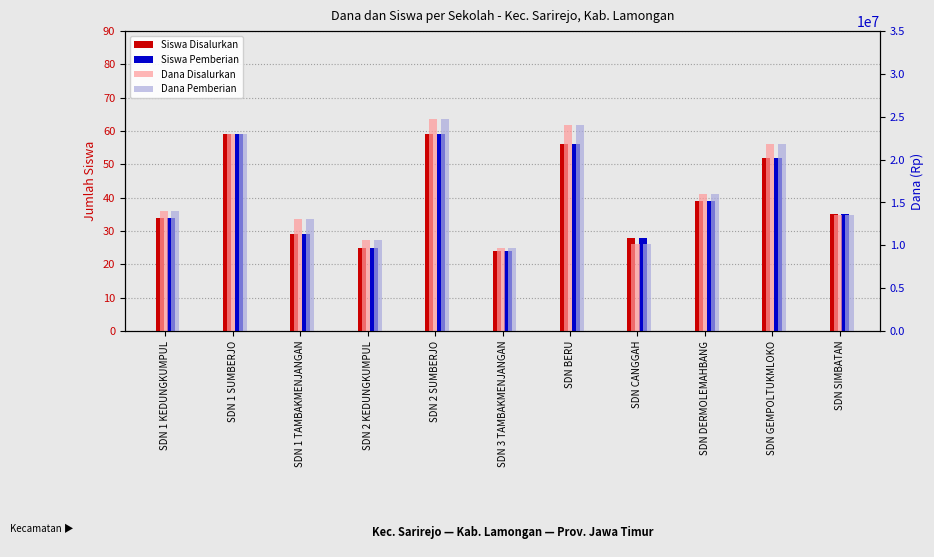

Which series has the largest total across all categories?

Dana Disalurkan